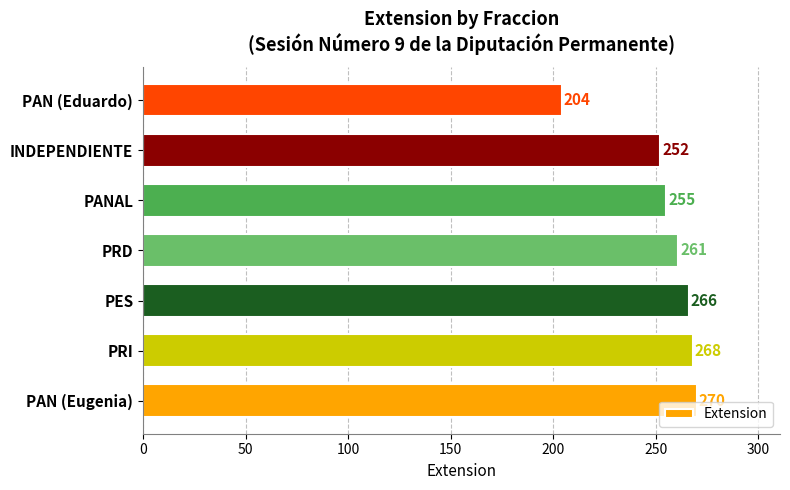

The chart shows a value of 441 at INDEPENDIENTE. True or false?

False